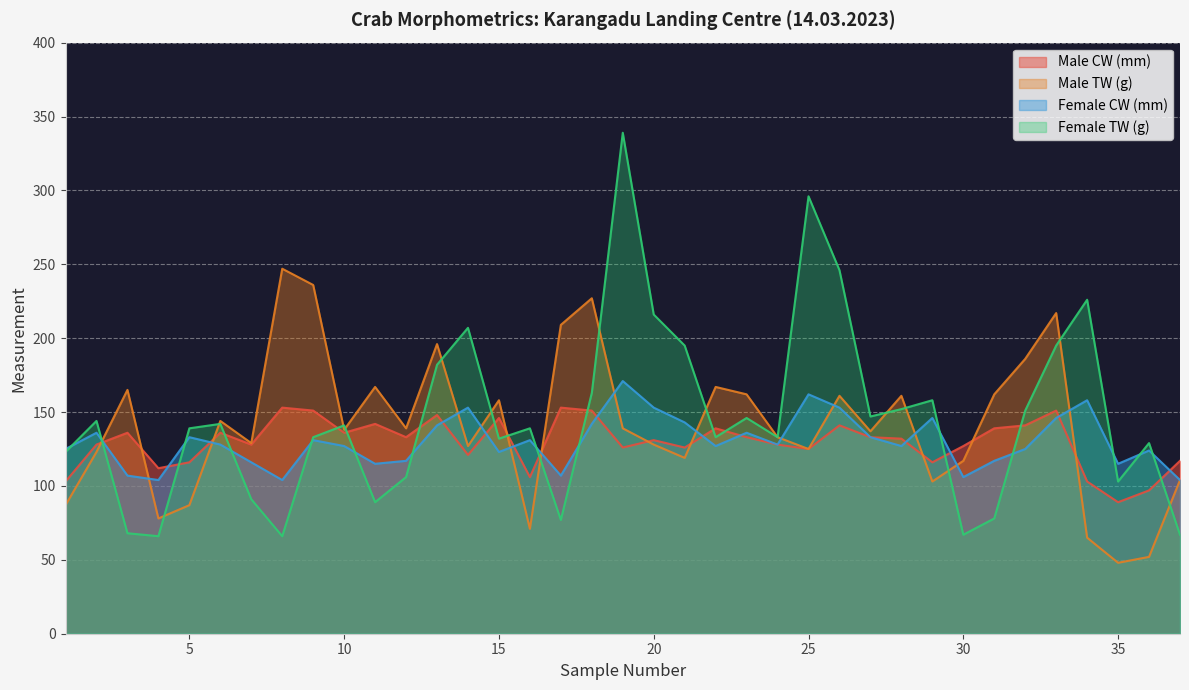

Reading right to left, transcribe all the data shown in this chart.

Male CW (mm): 37=117	36=97	35=89	34=103	33=151	32=141	31=139	30=127	29=116	28=132	27=133	26=141	25=125	24=128	23=133	22=139	21=126	20=131	19=126	18=151	17=153	16=106	15=146	14=121	13=148	12=133	11=142	10=136	9=151	8=153	7=128	6=136	5=116	4=112	3=136	2=128	1=103
Male TW (g): 37=104	36=52	35=48	34=65	33=217	32=186	31=162	30=117	29=103	28=161	27=137	26=161	25=125	24=133	23=162	22=167	21=119	20=128	19=139	18=227	17=209	16=71	15=158	14=127	13=196	12=139	11=167	10=138	9=236	8=247	7=129	6=144	5=87	4=78	3=165	2=123	1=87
Female CW (mm): 37=104	36=124	35=115	34=158	33=146	32=125	31=117	30=106	29=146	28=127	27=133	26=153	25=162	24=128	23=136	22=127	21=143	20=153	19=171	18=142	17=107	16=131	15=123	14=153	13=141	12=117	11=115	10=127	9=131	8=104	7=116	6=128	5=133	4=104	3=107	2=136	1=125
Female TW (g): 37=67	36=129	35=103	34=226	33=195	32=151	31=78	30=67	29=158	28=152	27=147	26=246	25=296	24=133	23=146	22=133	21=195	20=216	19=339	18=163	17=77	16=139	15=132	14=207	13=182	12=106	11=89	10=141	9=133	8=66	7=91	6=142	5=139	4=66	3=68	2=144	1=123